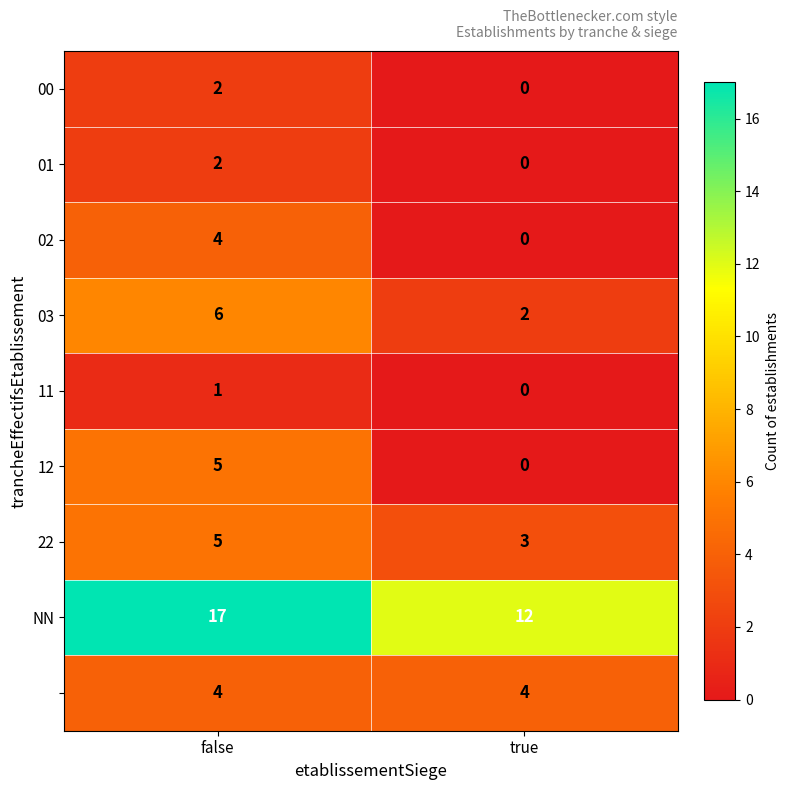

What is the total value across all series at false?

46